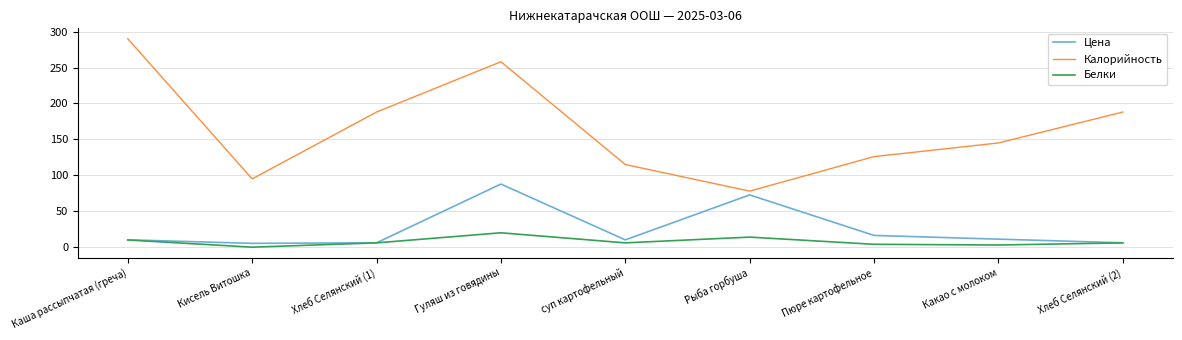

What is the difference between the maximum and minimum values in the Белки series?

20.0